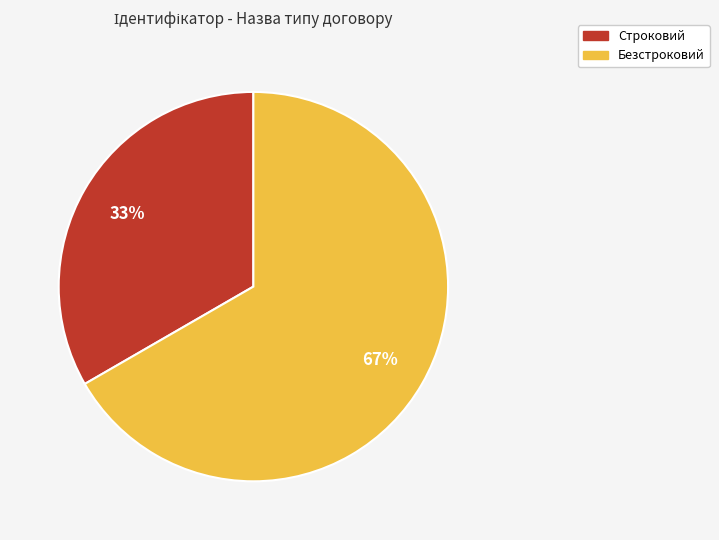

Is there a majority slice in this chart?

Yes